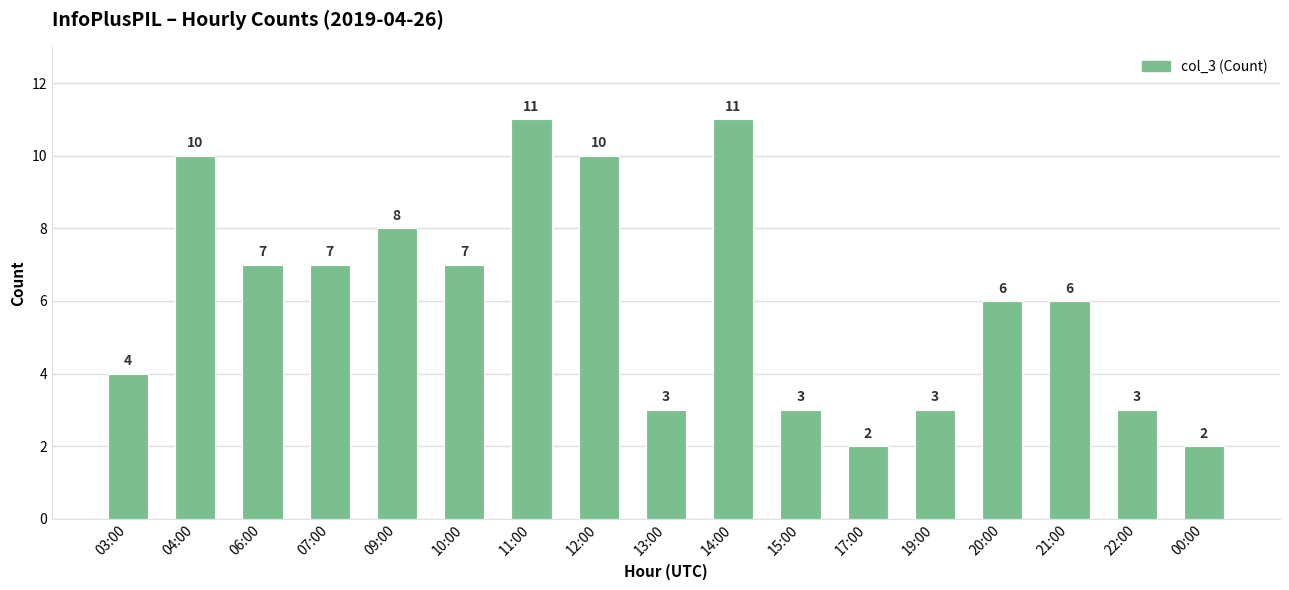

Are the bars horizontal?

No